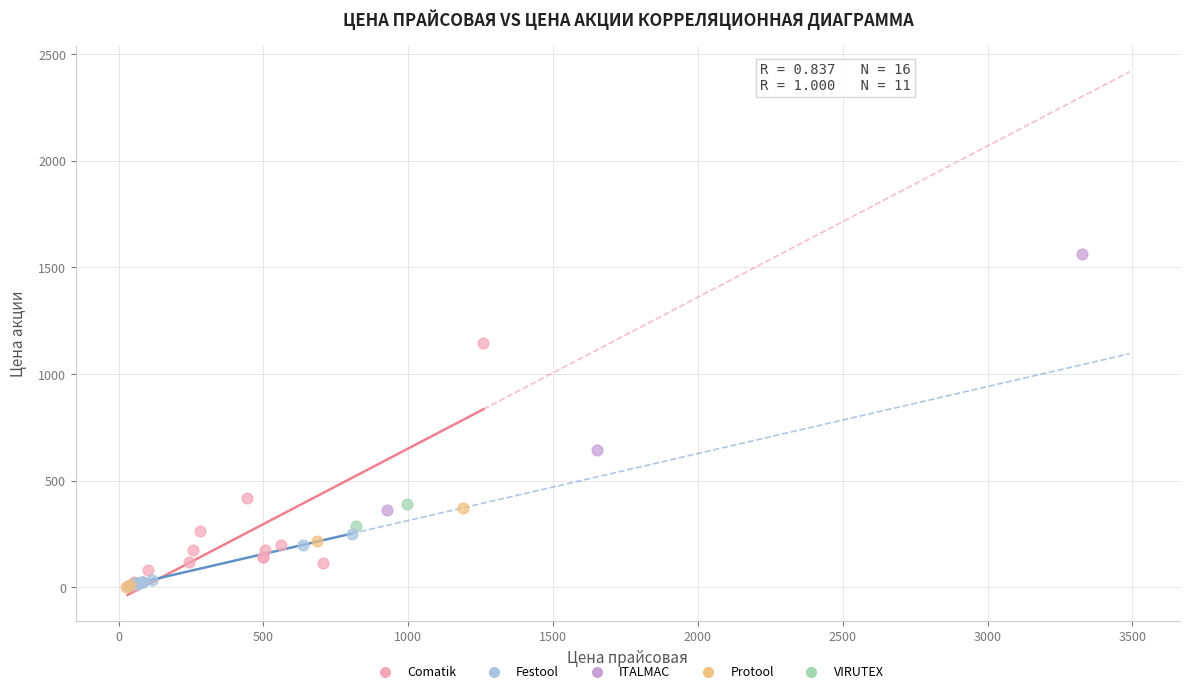

What are all the series names shown in the legend?

Comatik, Festool, ITALMAC, Protool, VIRUTEX